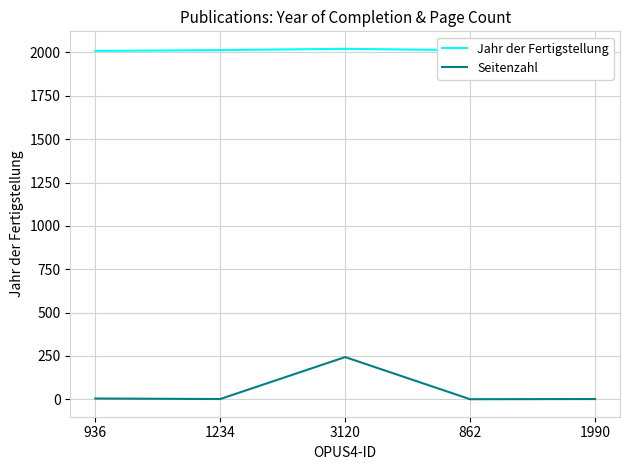

What is the sum of the Seitenzahl values at 3120 and 1234?

244